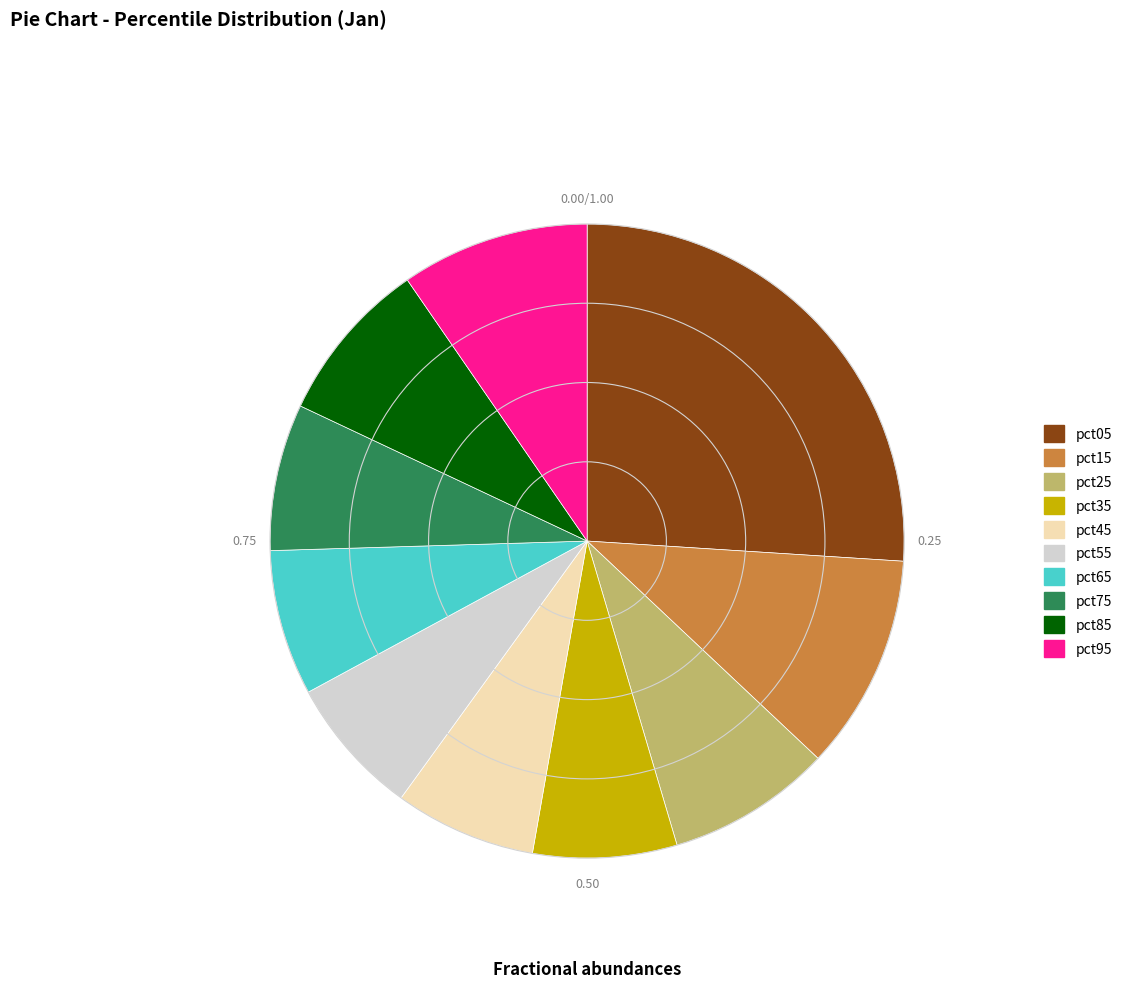

Count the number of slices in the pie.

10